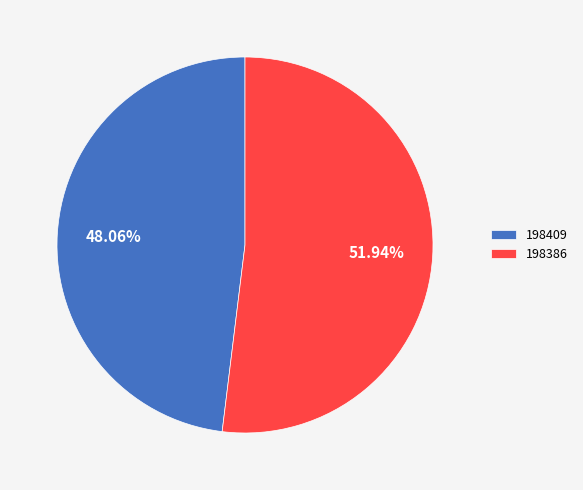

How many slices are in this pie chart?

2